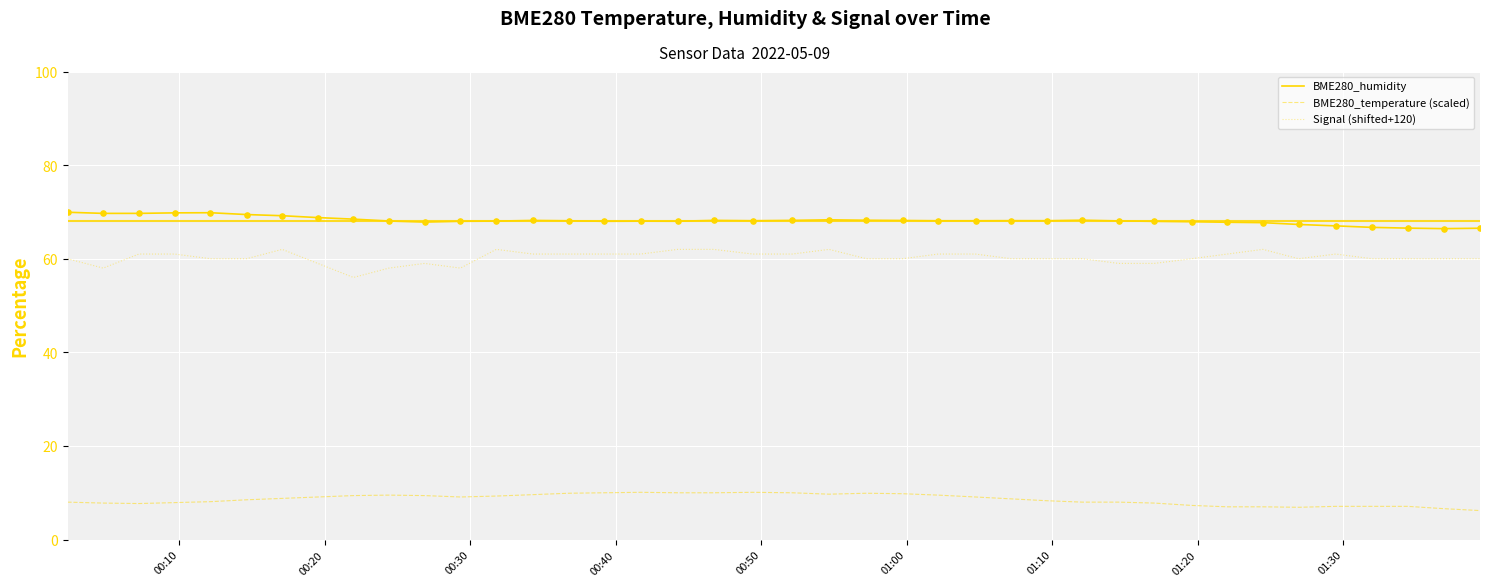

At how many categories does at least one series exceed 59?

40